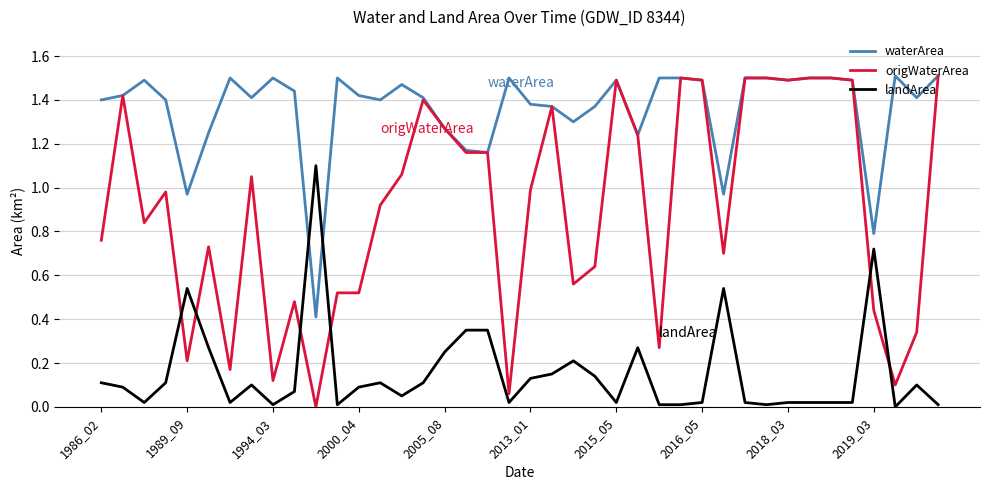

True or false: origWaterArea has more than 2 interior local peaks.

True